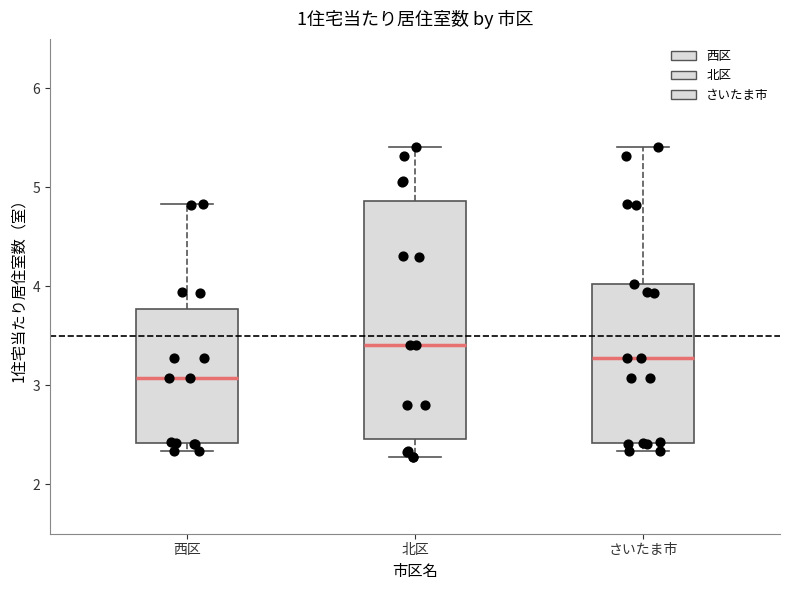

Where is the upper edge of the box for 西区 on the y-axis? The values are not printed on the chart, so give them approximately, as read against the axis.

3.8